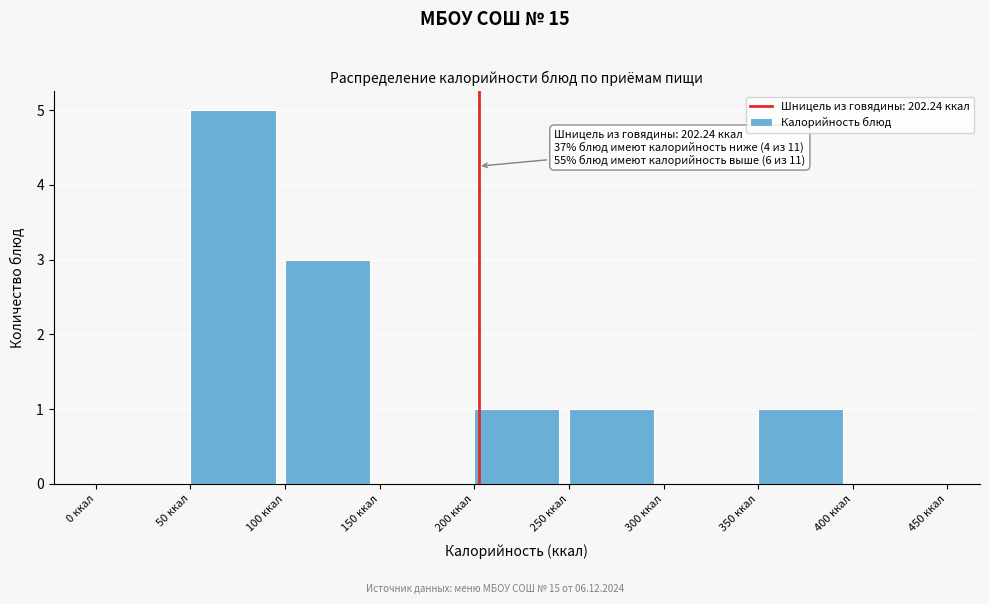

Over which range of the x-axis is the bar tallest?

50 to 100